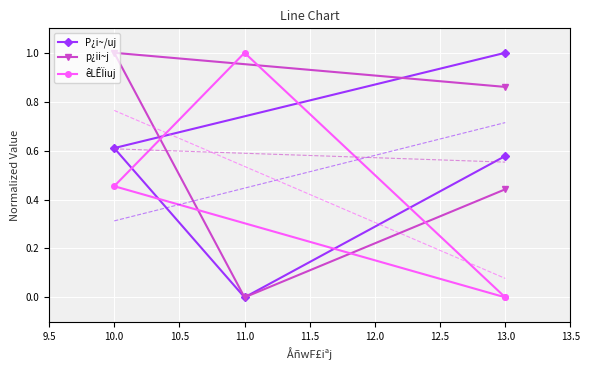

List the series in order of their peak value, lowest first.

P¿i~/uj, p¿ii~j, êLÊÏiuj